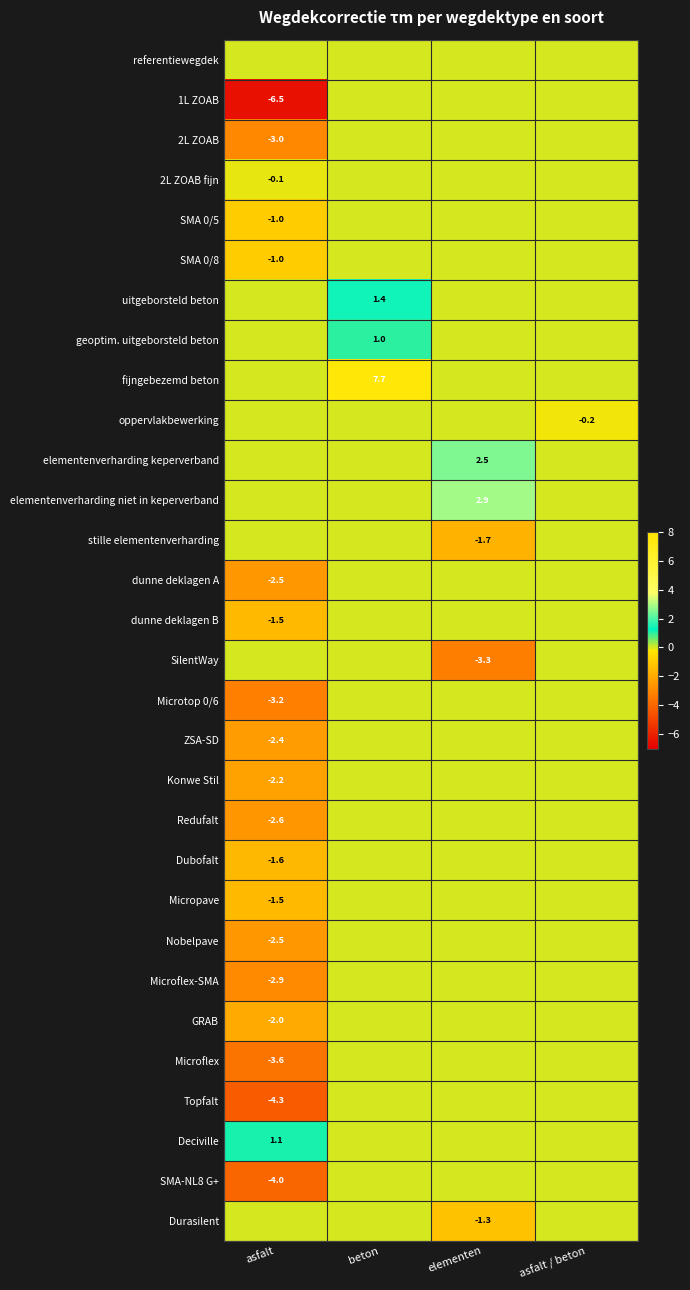

At elementen, list the series in order from largest to smallest.

elementenverharding niet in keperverband, elementenverharding keperverband, referentiewegdek, 1L ZOAB, 2L ZOAB, 2L ZOAB fijn, SMA 0/5, SMA 0/8, uitgeborsteld beton, geoptim. uitgeborsteld beton, fijngebezemd beton, oppervlakbewerking, dunne deklagen A, dunne deklagen B, Microtop 0/6, ZSA-SD, Konwe Stil, Redufalt, Dubofalt, Micropave, Nobelpave, Microflex-SMA, GRAB, Microflex, Topfalt, Deciville, SMA-NL8 G+, Durasilent, stille elementenverharding, SilentWay